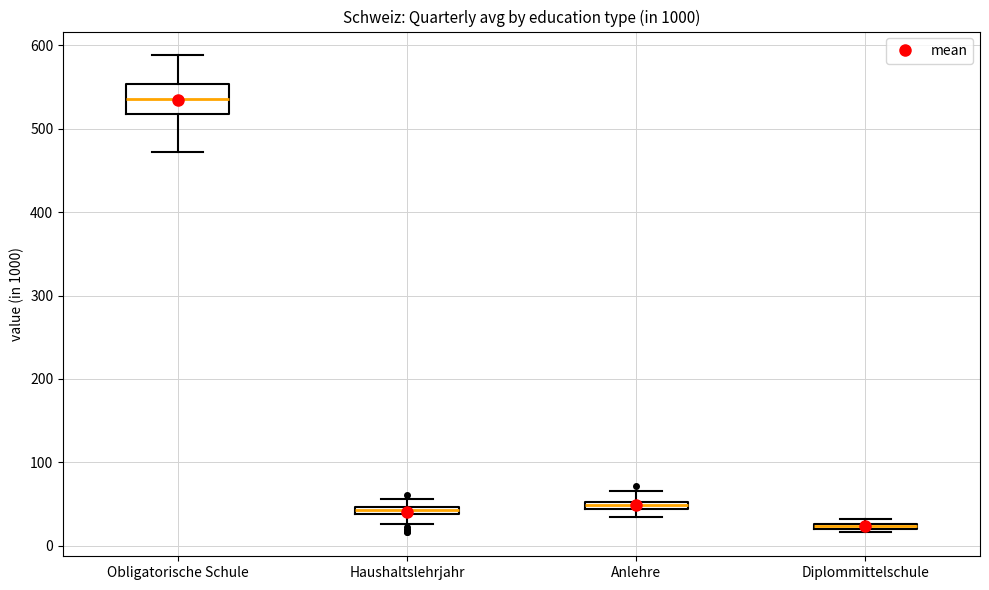

Which box has the lowest median line?

Diplommittelschule